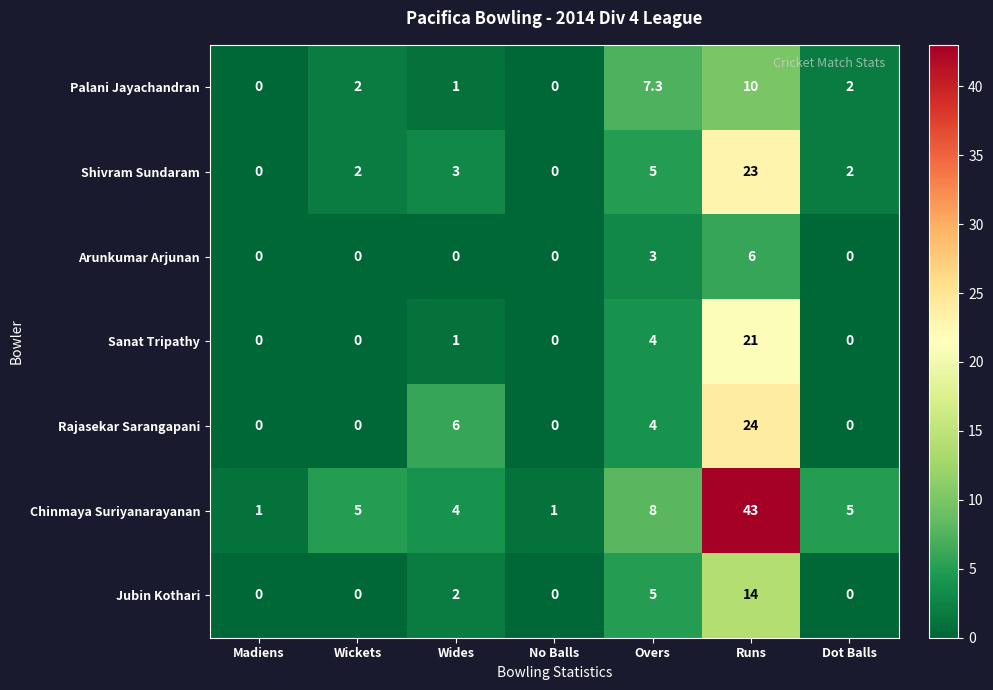

Which series has the largest total across all categories?

Chinmaya Suriyanarayanan